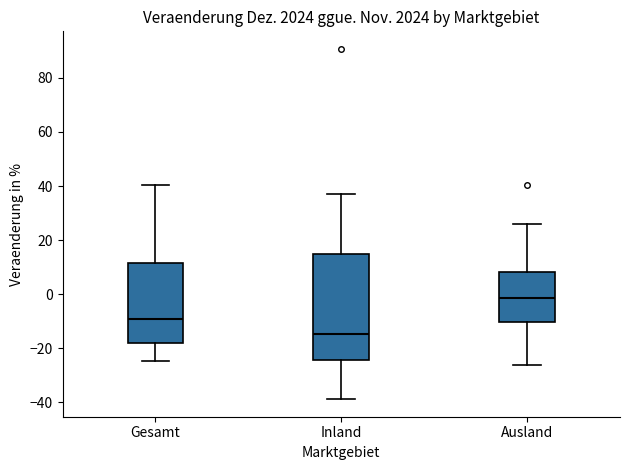

Comparing the boxes themselves (not the whiskers), which one is the tallest?

Inland